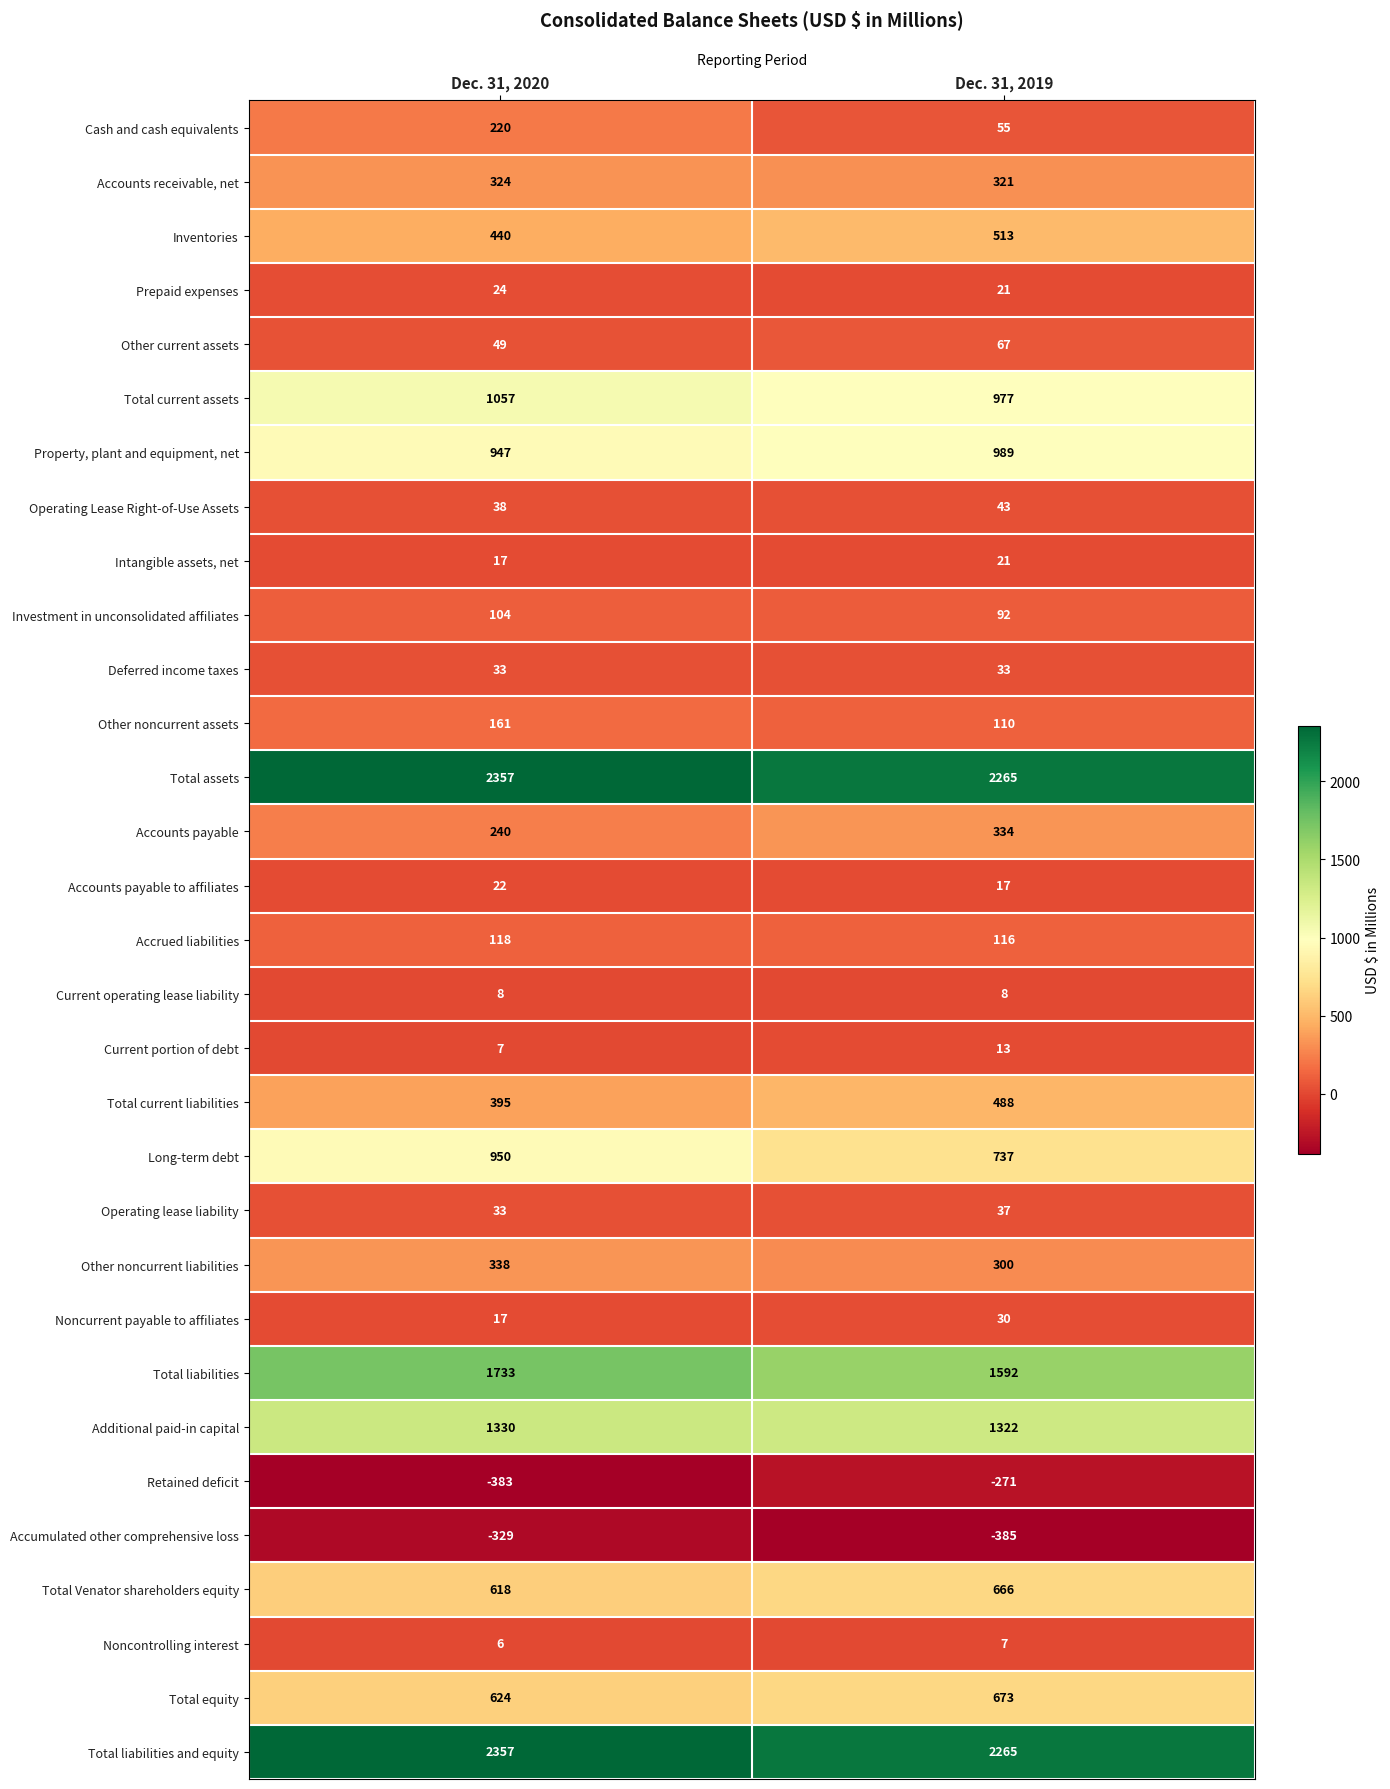

How many distinct data groups are displayed?

31